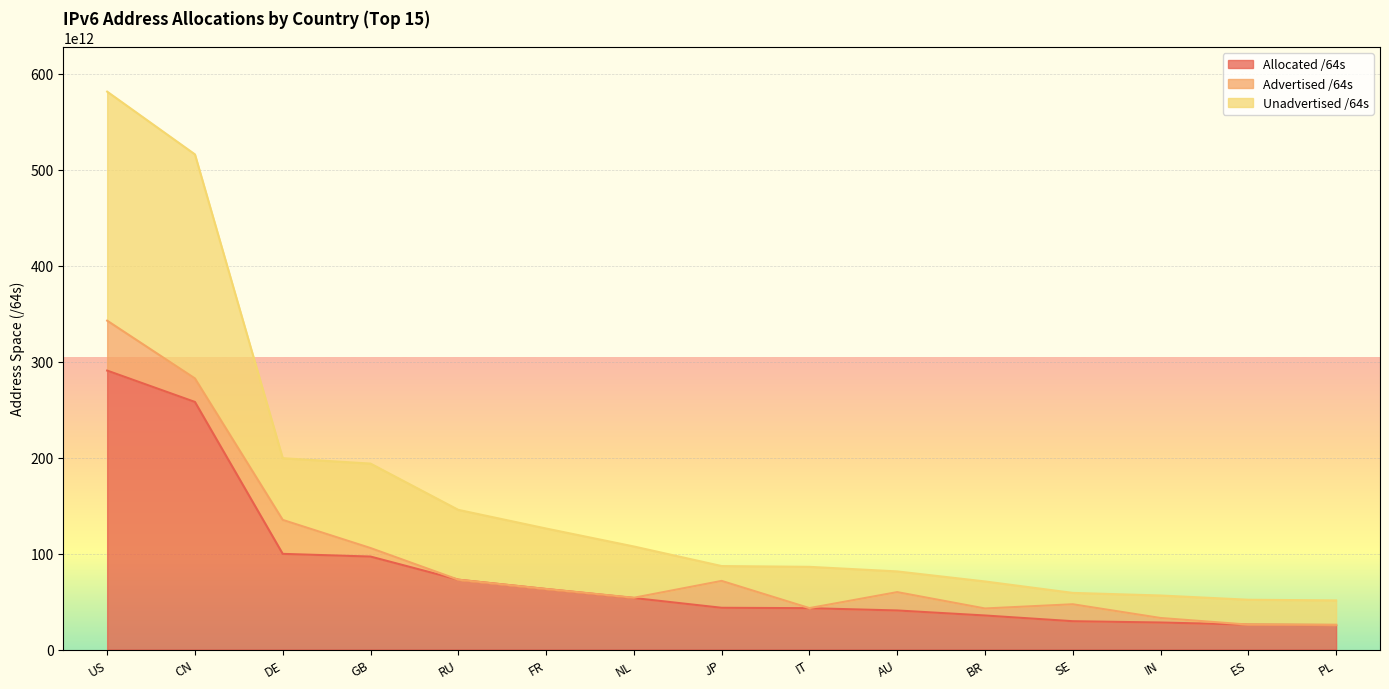

What position from the left is GB?

4